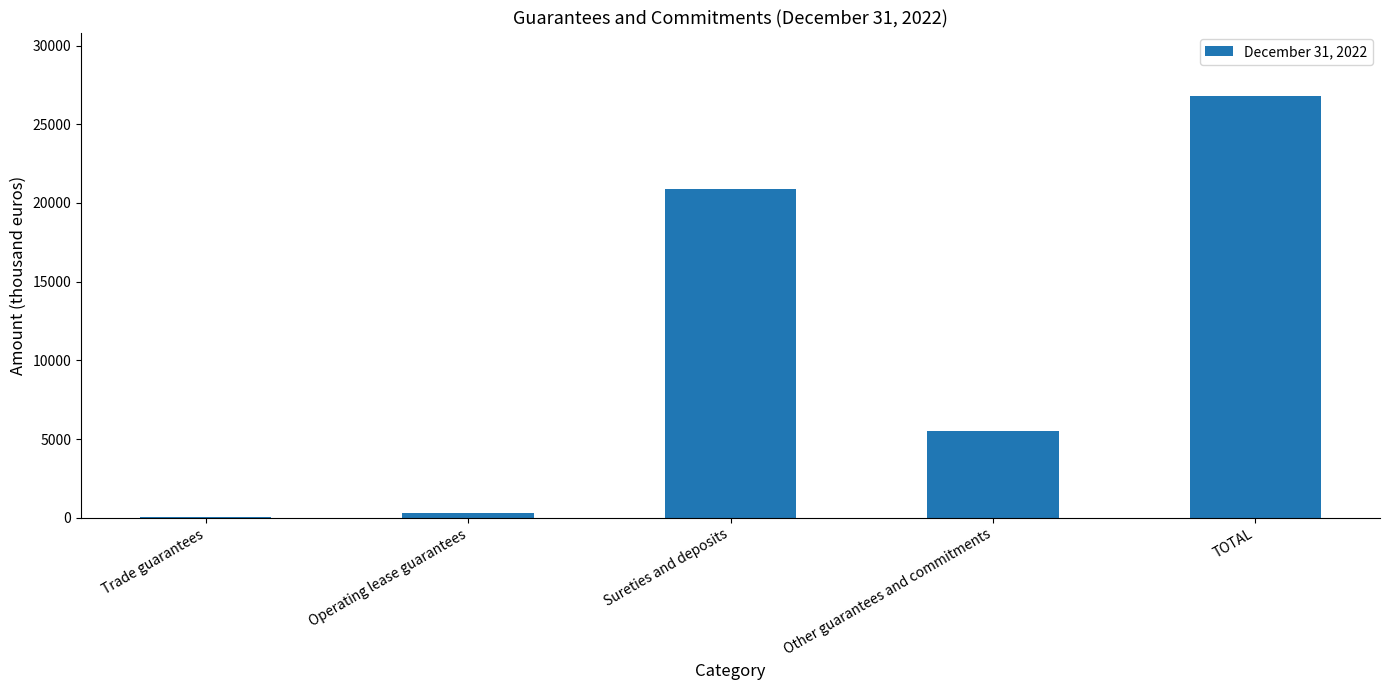

Is it true that the value at Other guarantees and commitments is 5527?

True